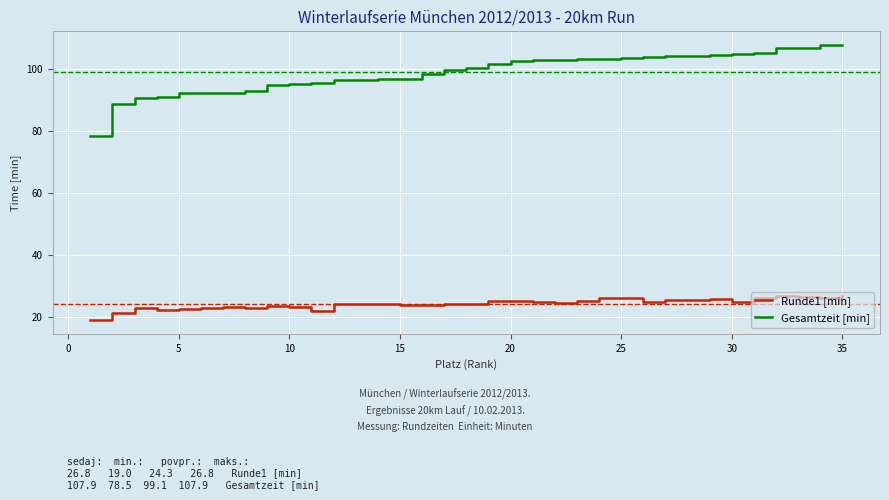

List the series in order of their peak value, lowest first.

Runde1 [min], Gesamtzeit [min]